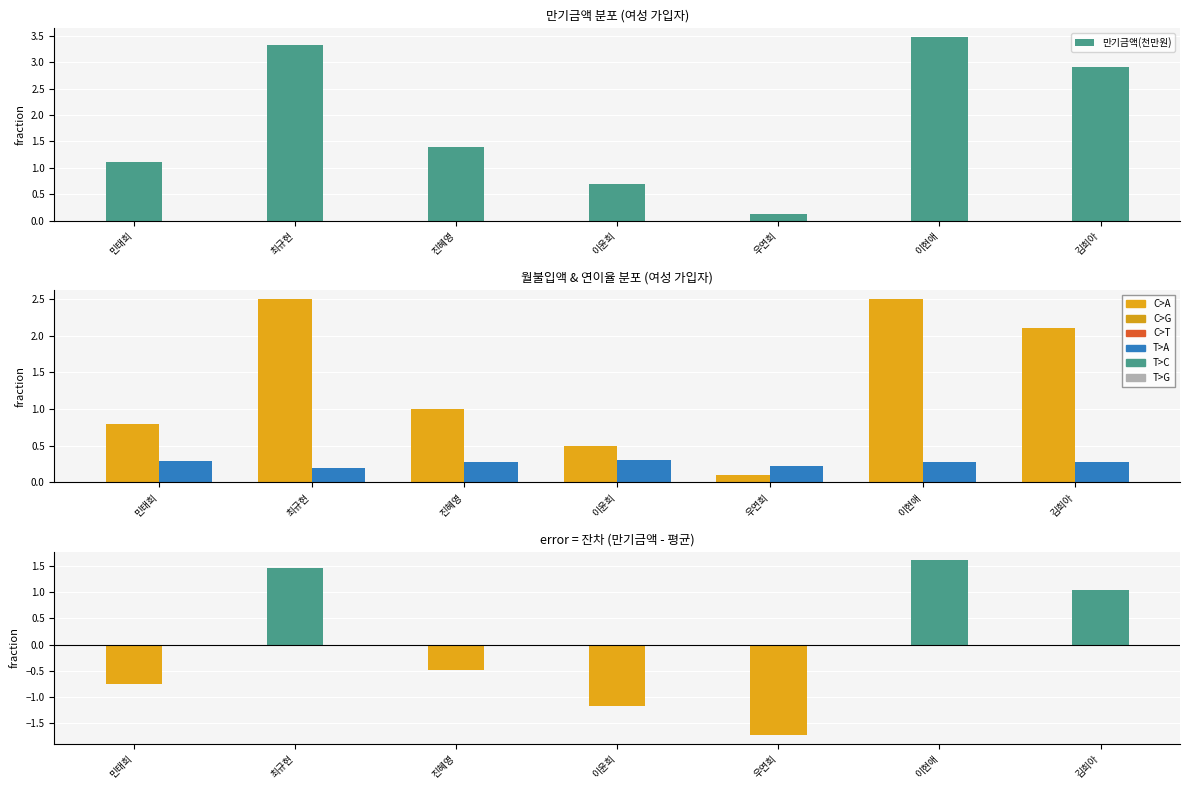

Reading left to right, extract all data points from this chart.

만기금액(천만원): 1.1	3.3	1.4	0.7	0.1	3.5	2.9
월불입액(십만원): 0.8	2.5	1.0	0.5	0.1	2.5	2.1
연이율×10: 0.3	0.2	0.3	0.3	0.2	0.3	0.3